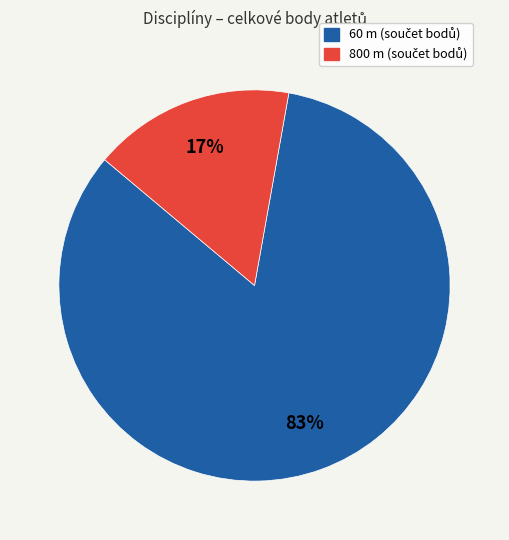

Is it true that 800 m is 9% of the pie?

False